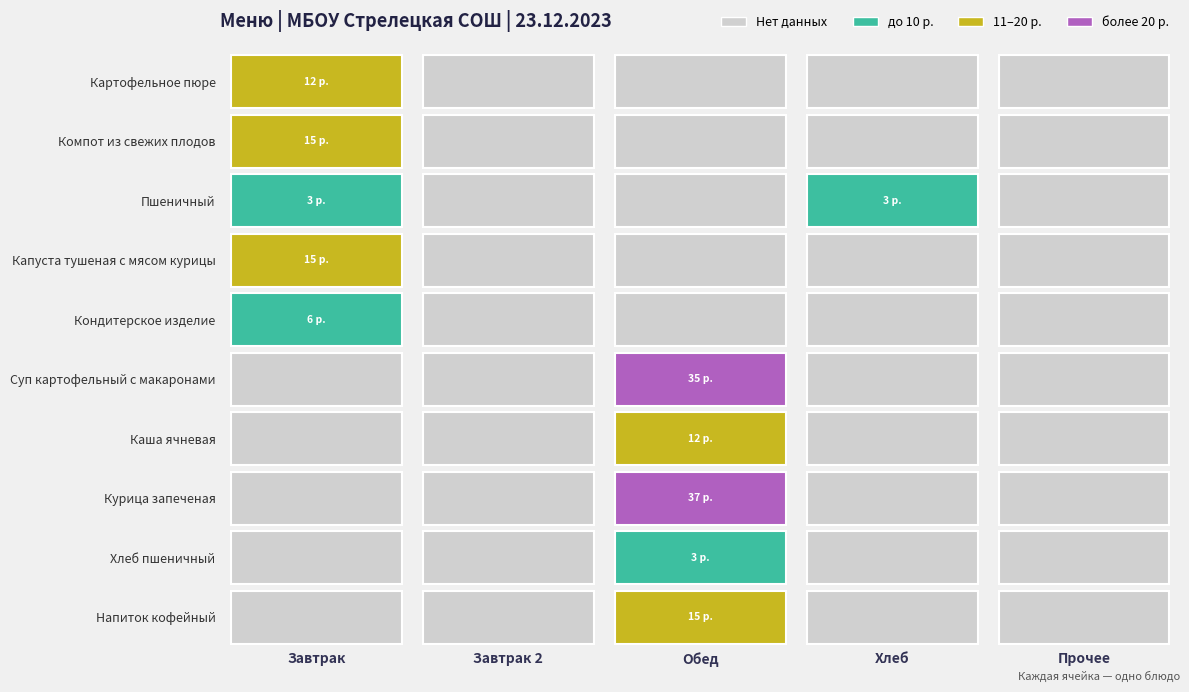

The value of Хлеб пшеничный at 3 is 0. True or false?

True